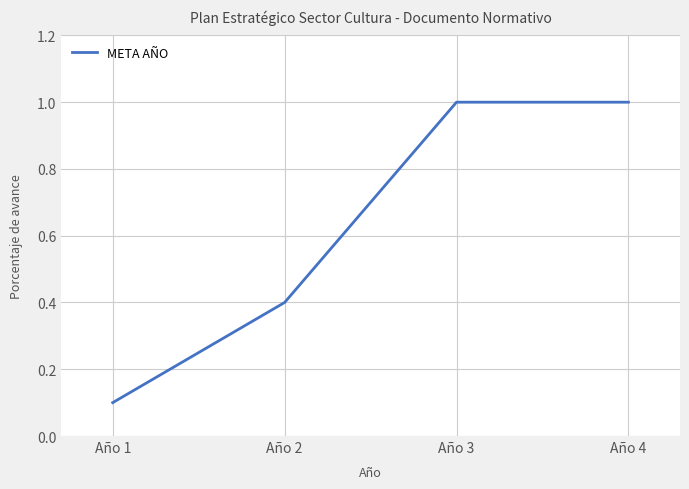

Which has a higher value, Año 3 or Año 2?

Año 3